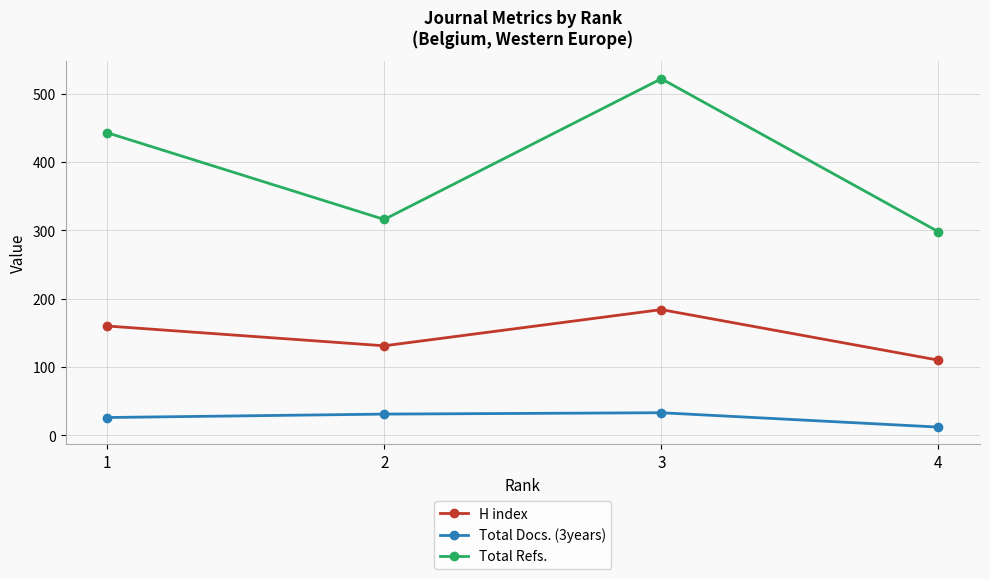

At which label is Total Docs. (3years) closest to 22?

1